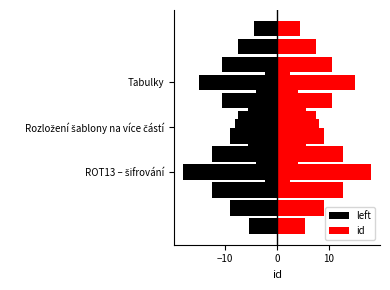

Which series has the largest total across all categories?

id